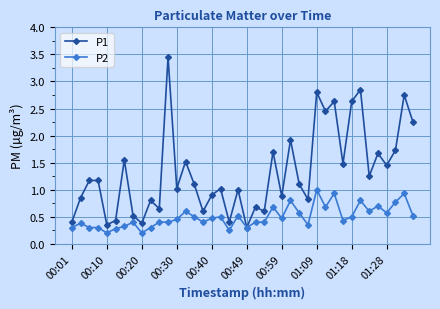

Rank the series by their average value, from lowest to highest.

P2, P1